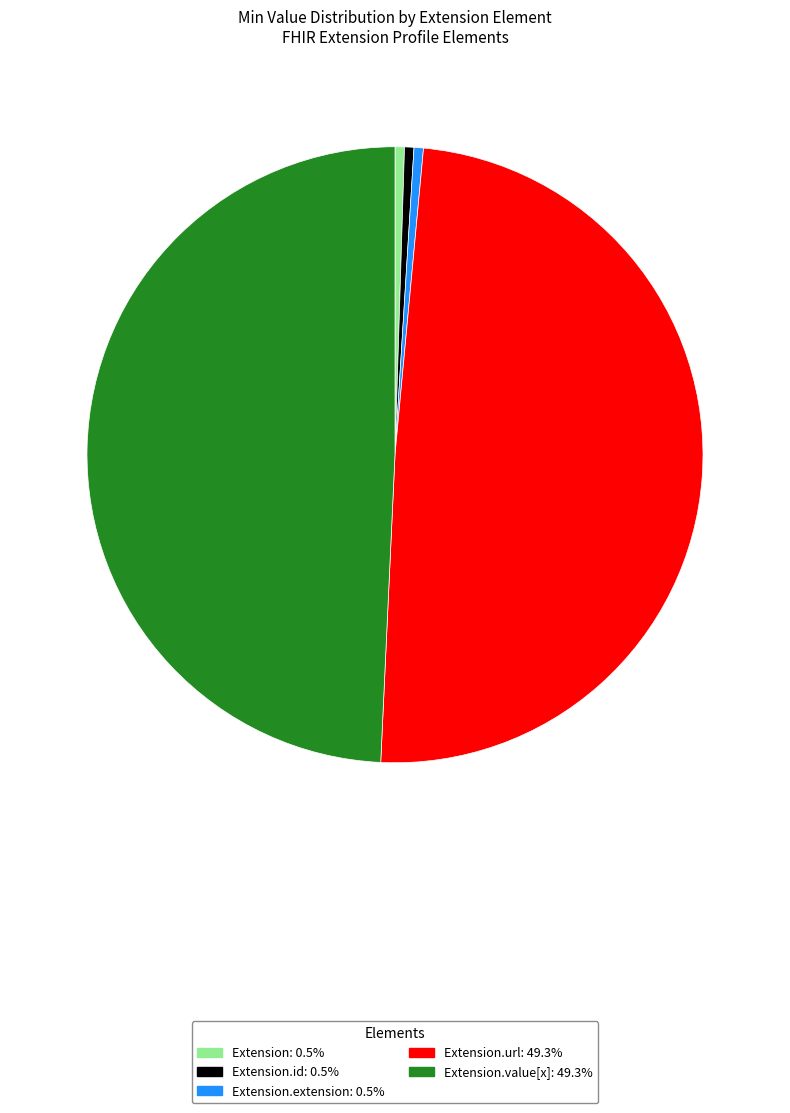

Is there a majority slice in this chart?

No